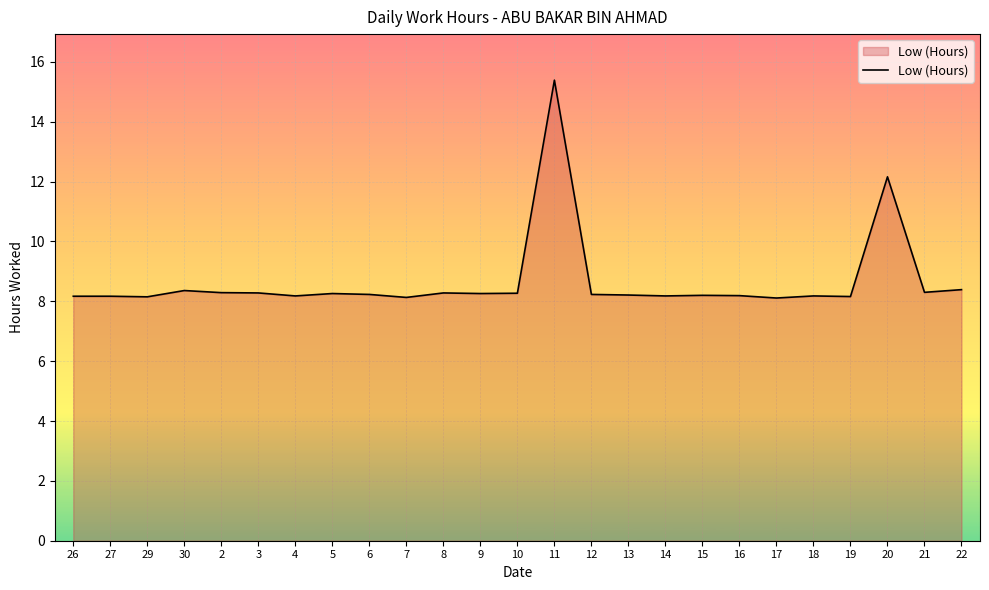

Between 17 and 21, which is larger?

21